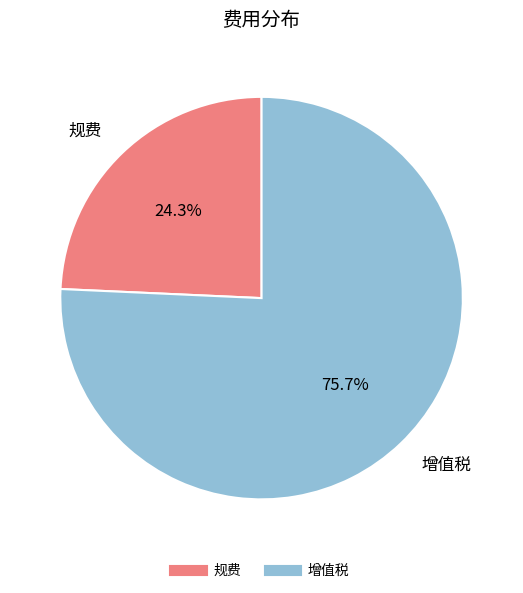

Does 增值税 represent more than half of the total?

Yes